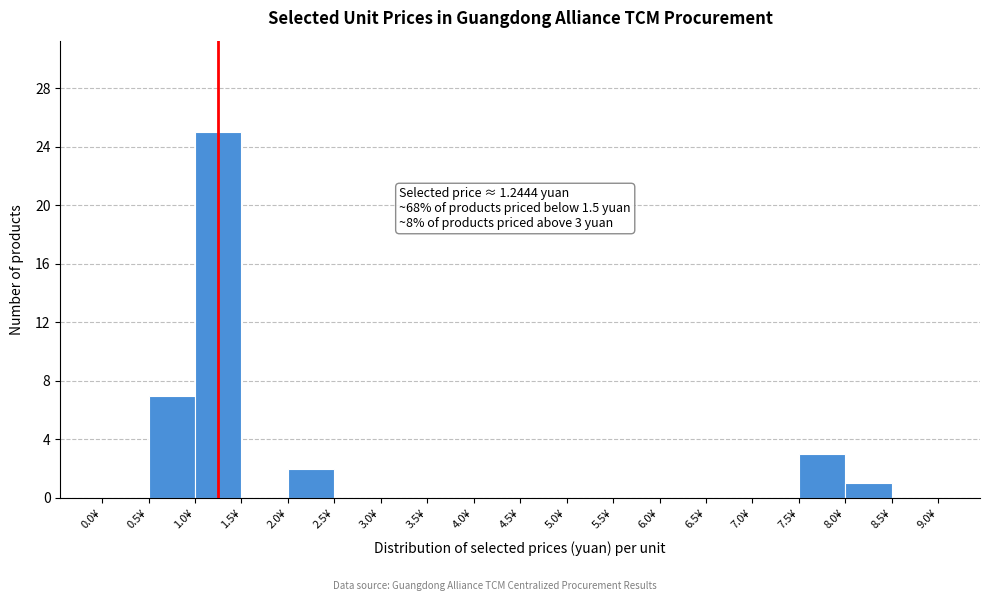

Over which range of the x-axis is the bar tallest?

1.0 to 1.5